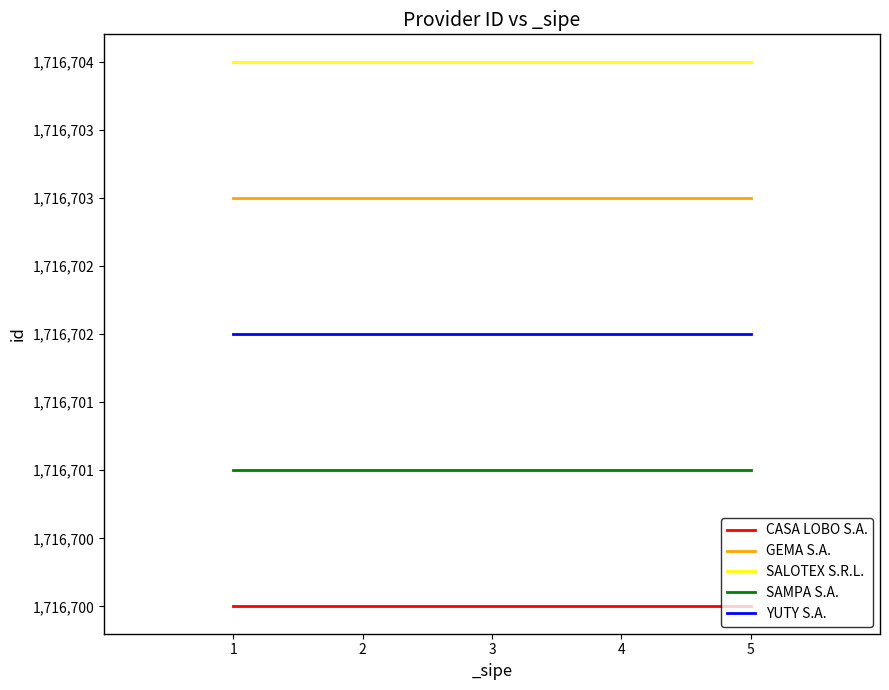

True or false: YUTY S.A. and SAMPA S.A. intersect in this chart.

False